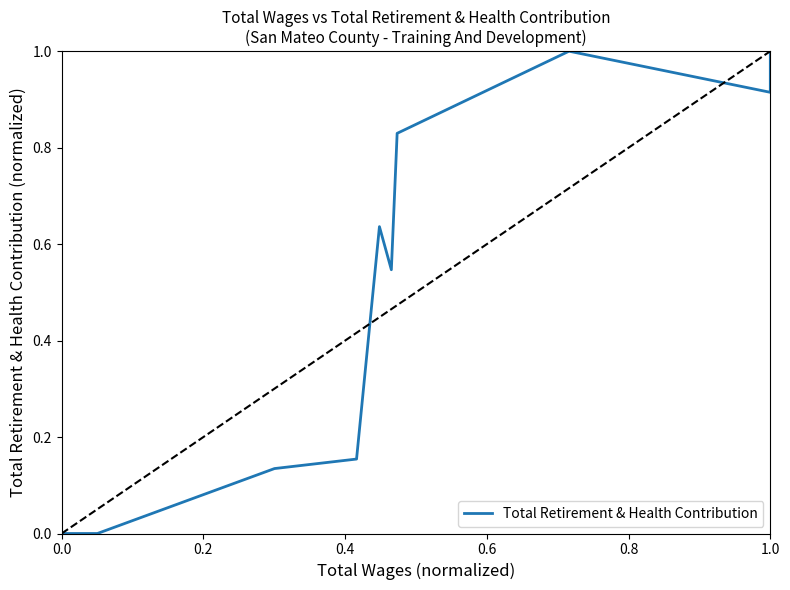

How many interior local peaks (higher than both neighbors) does the data have?

2